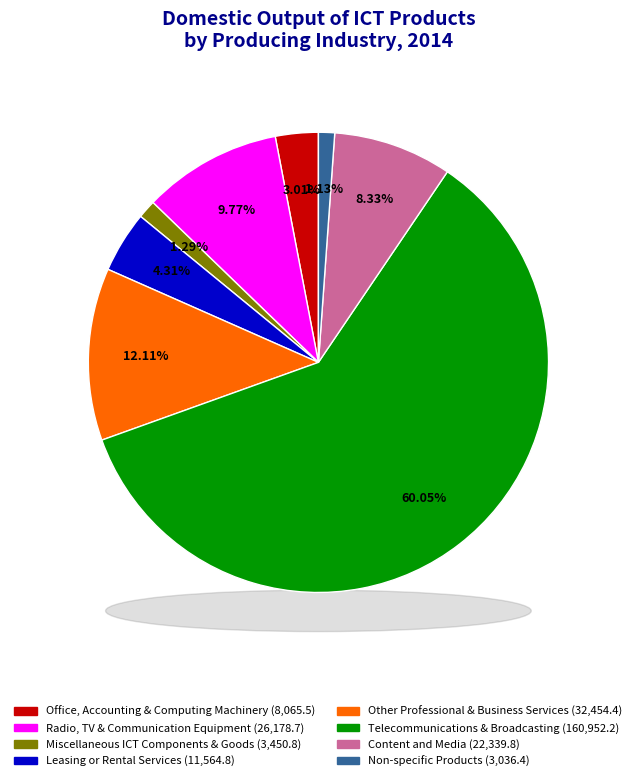

How many segments does this pie chart have?

8